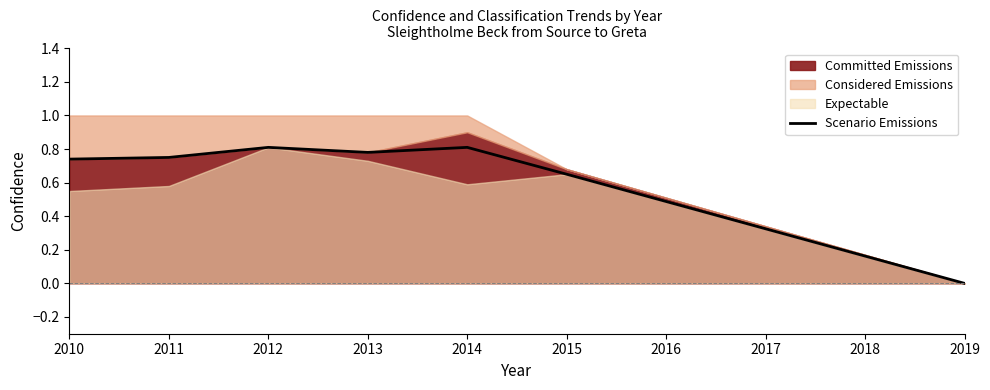

What is the value of the 2nd point from the left?

0.8